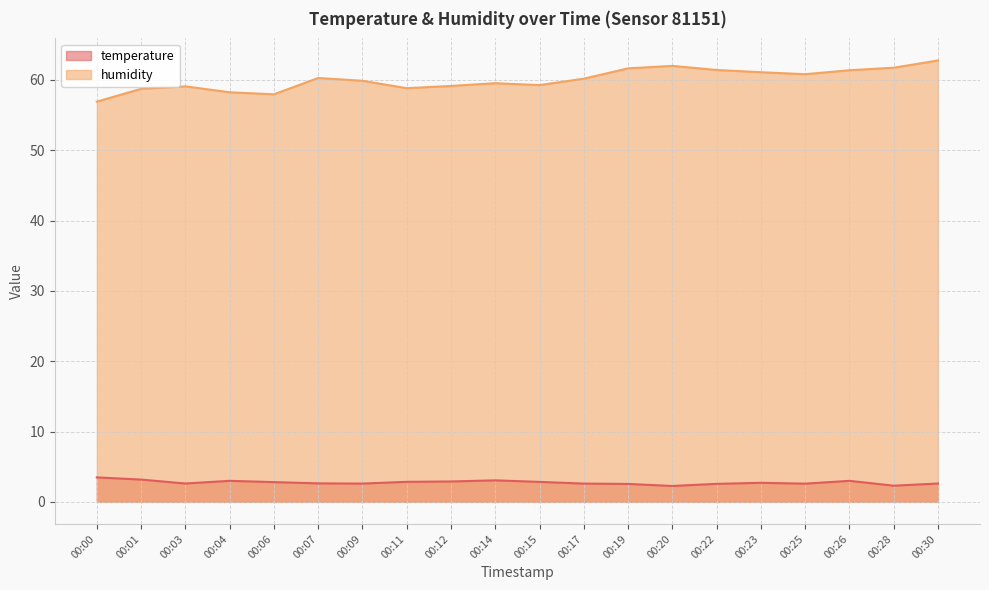

Where is the first local minimum for temperature?

00:03